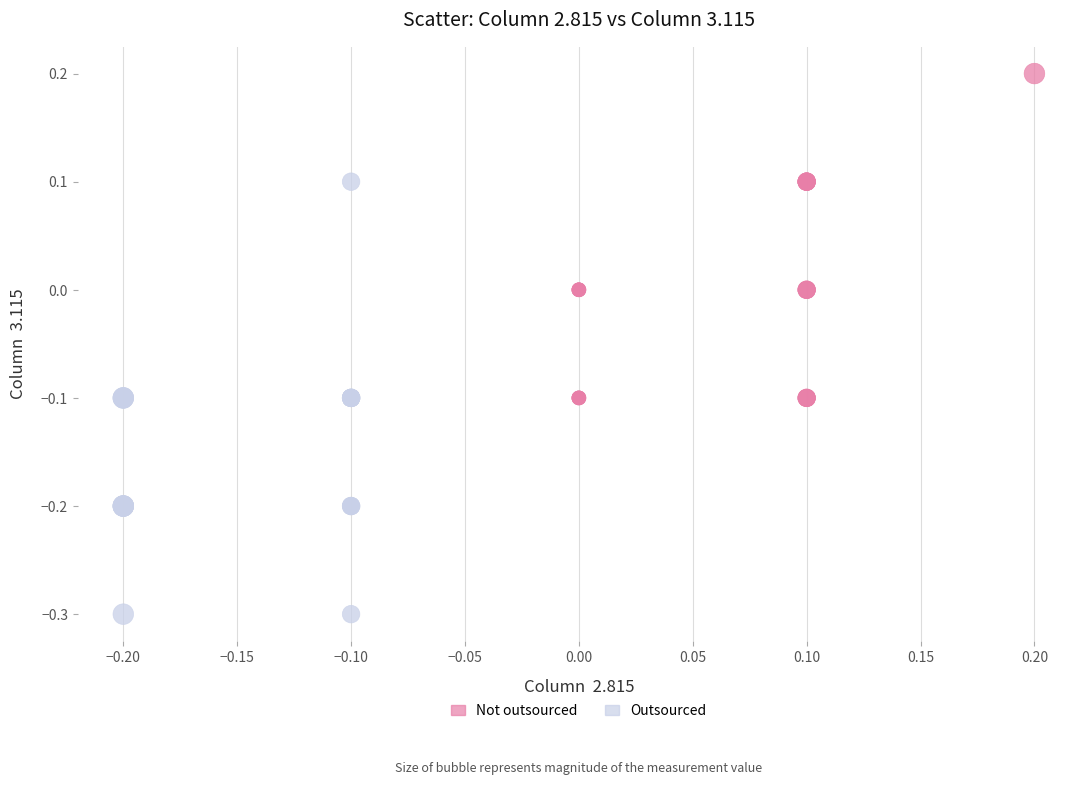

What are all the series names shown in the legend?

Not outsourced, Outsourced